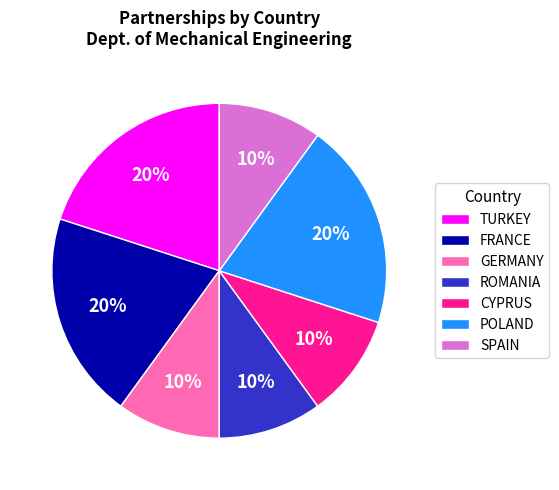

The SPAIN slice represents 1% of the pie. True or false?

False